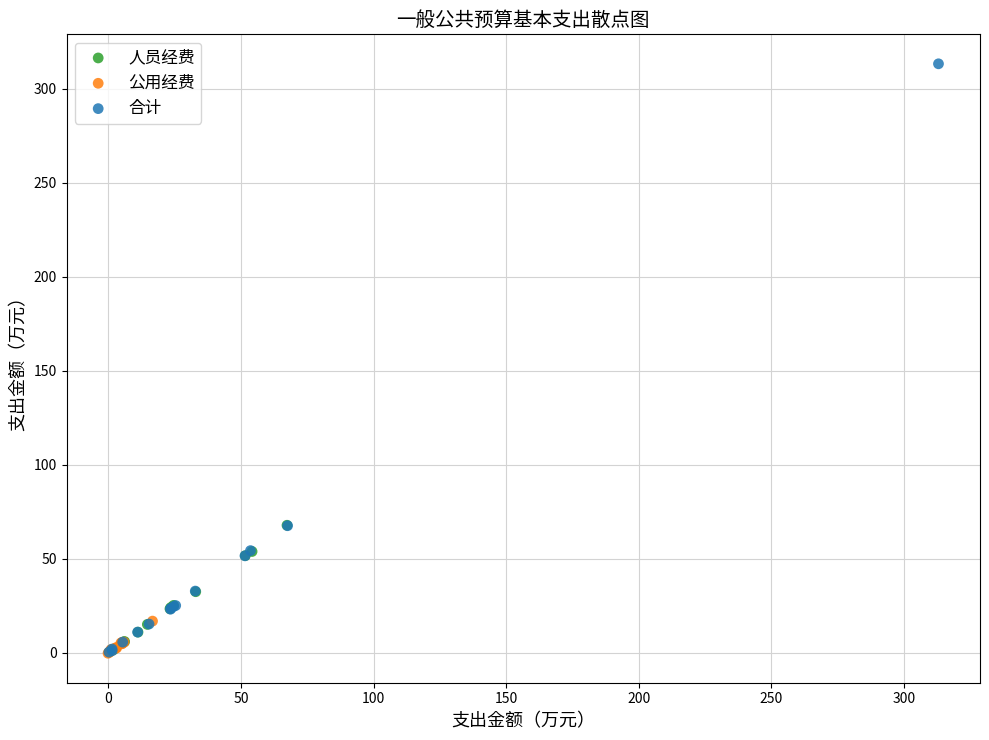

Which series reaches the maximum Y coordinate?

合计